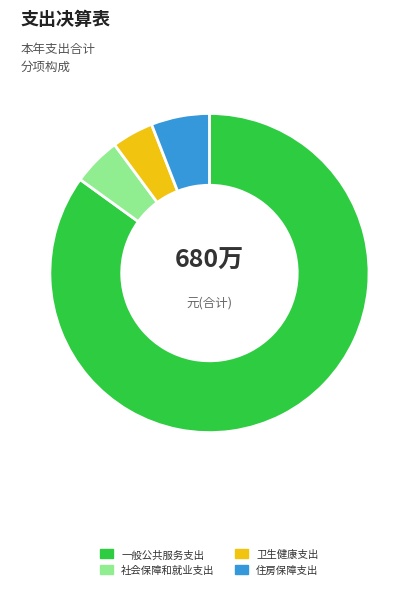

Approximately how many times larger is the value at 一般公共服务支出 compared to 社会保障和就业支出?

17.3